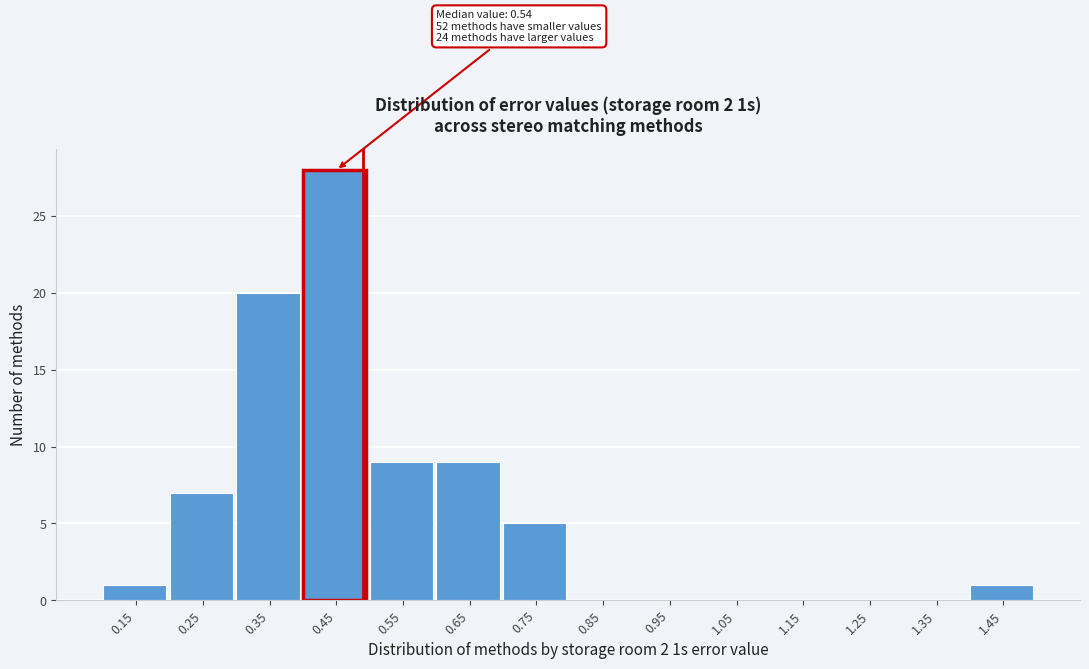

Reading left to right, transcribe all the data shown in this chart.

0.15=1	0.25=7	0.35=20	0.45=28	0.55=9	0.65=9	0.75=5	0.85=0	0.95=0	1.05=0	1.15=0	1.25=0	1.35=0	1.45=1